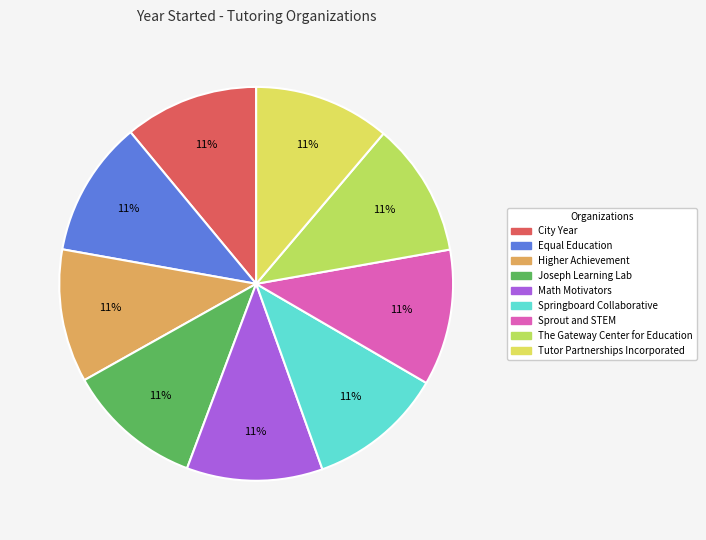

Is The Gateway Center for Education the majority of the pie?

No